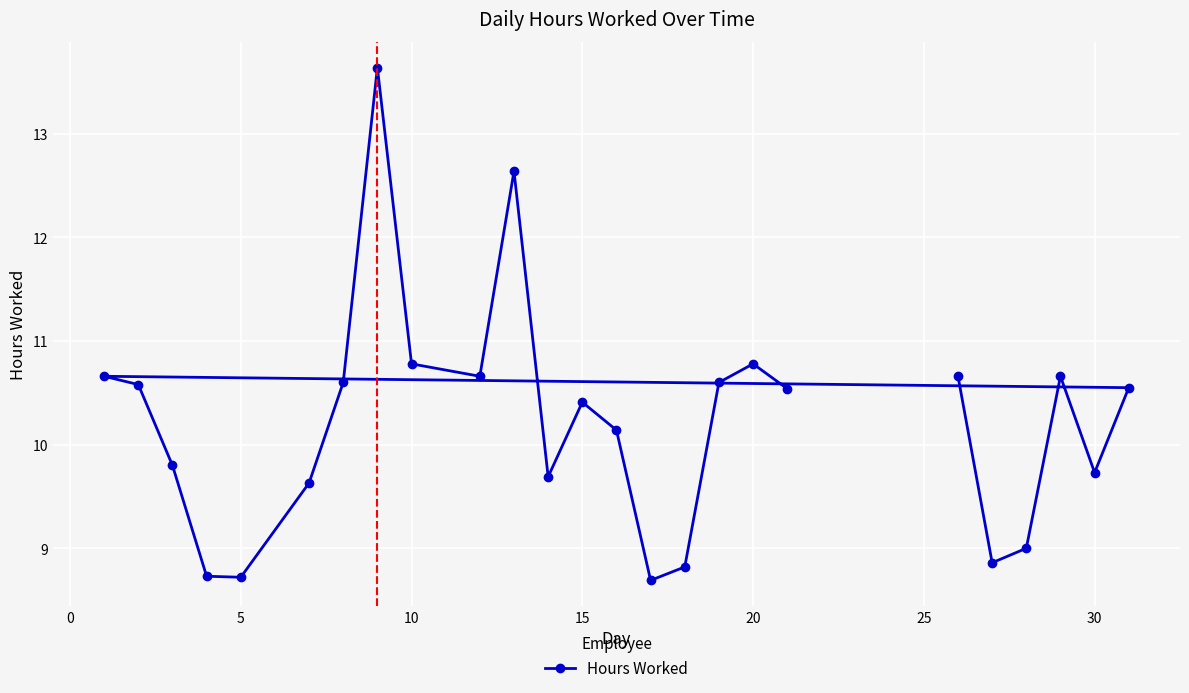

How many lines are shown in the chart?

1